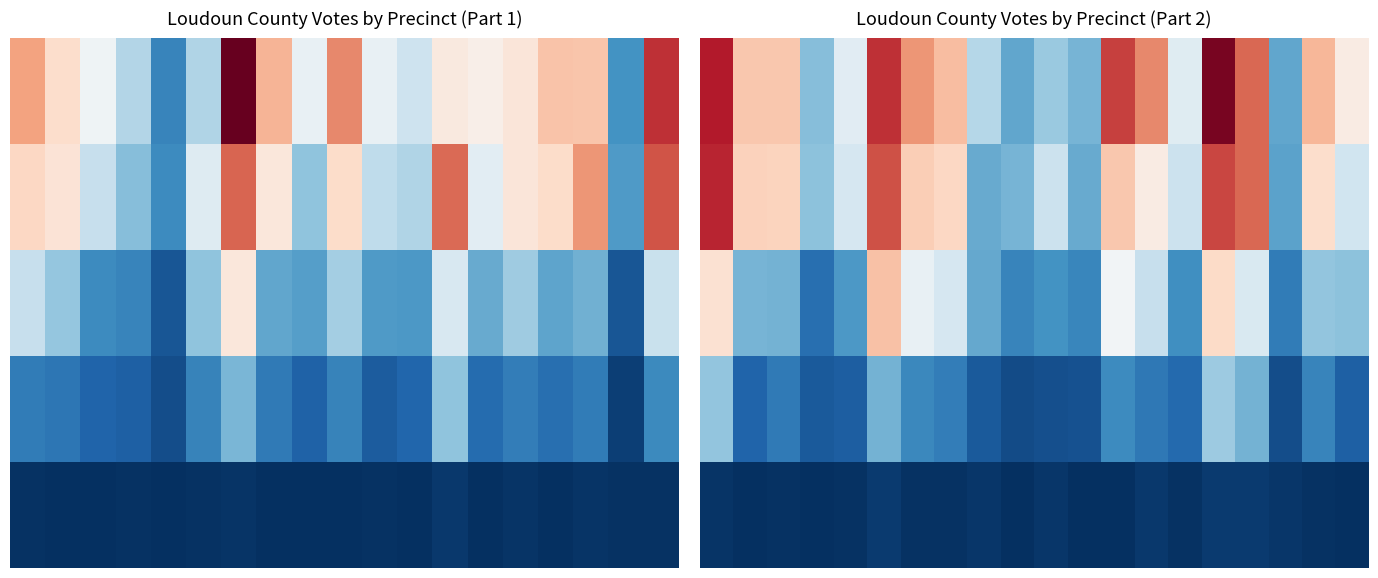

Between 18 and 5, which is larger?

5